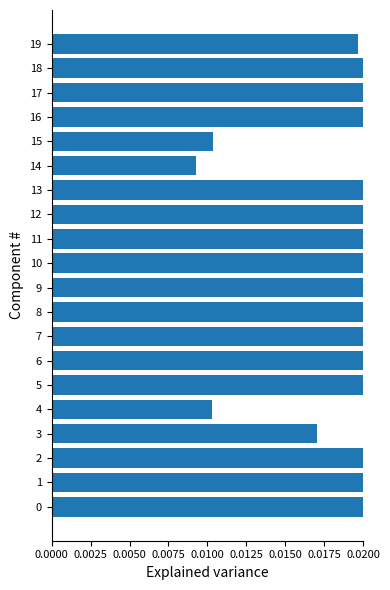

The chart shows a value of 0.0 at 14. True or false?

False